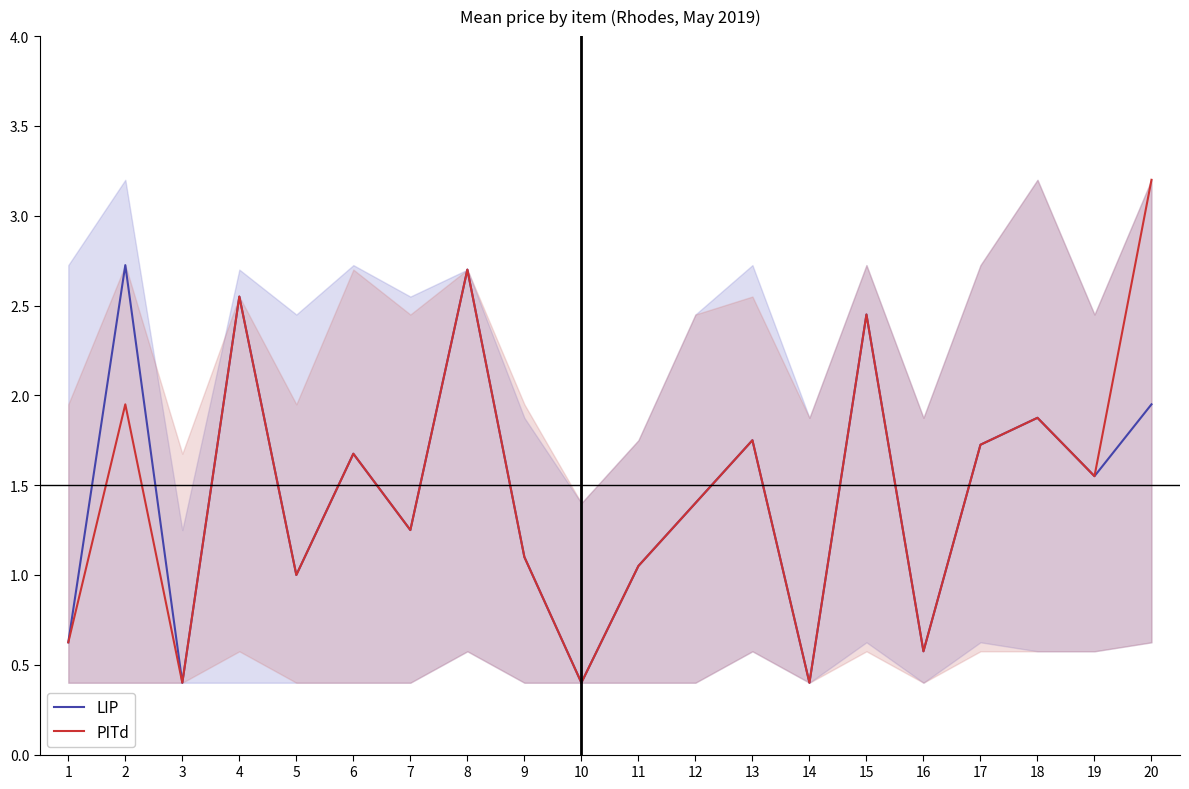

At how many categories does at least one series exceed 0?

20